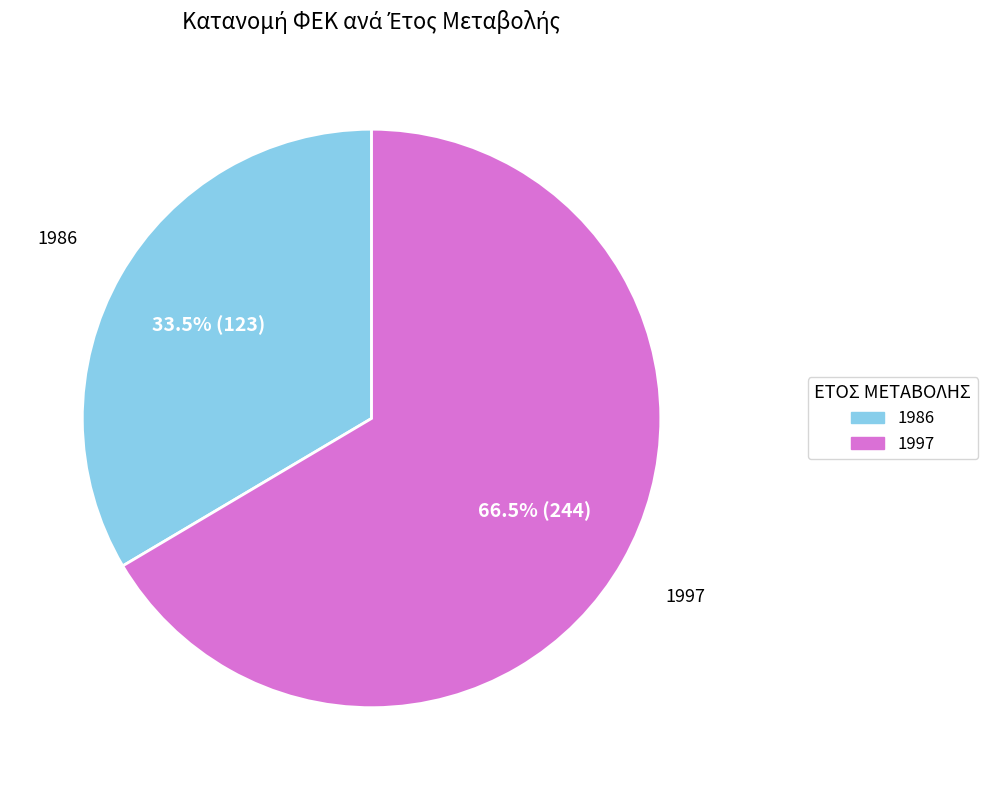

What is the largest slice in the pie chart?

1997